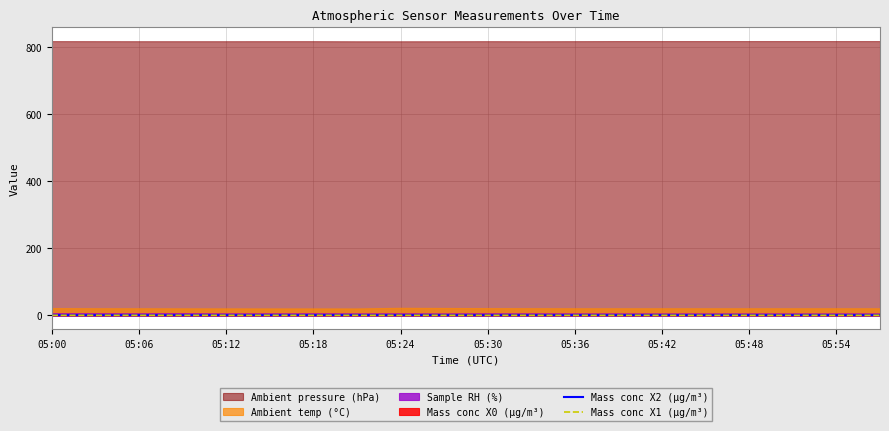

What is the difference between the second highest and minimum values in the Mass conc X1 (μg/m³) series?

0.1